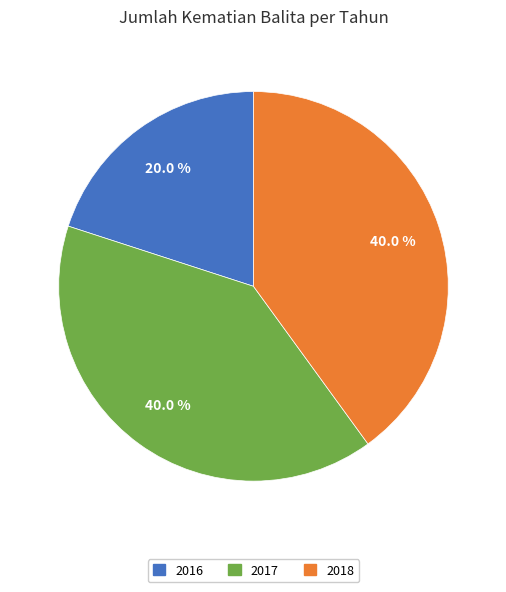

Does any single category account for the majority?

No